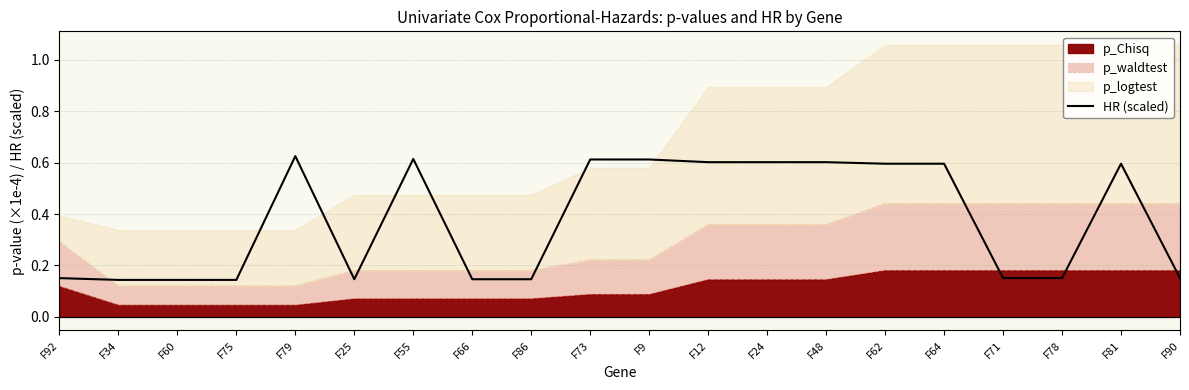

List the labels in order of value, largest first.

F79, F55, F73, F9, F12, F24, F48, F62, F64, F81, F71, F78, F90, F92, F25, F66, F86, F34, F60, F75